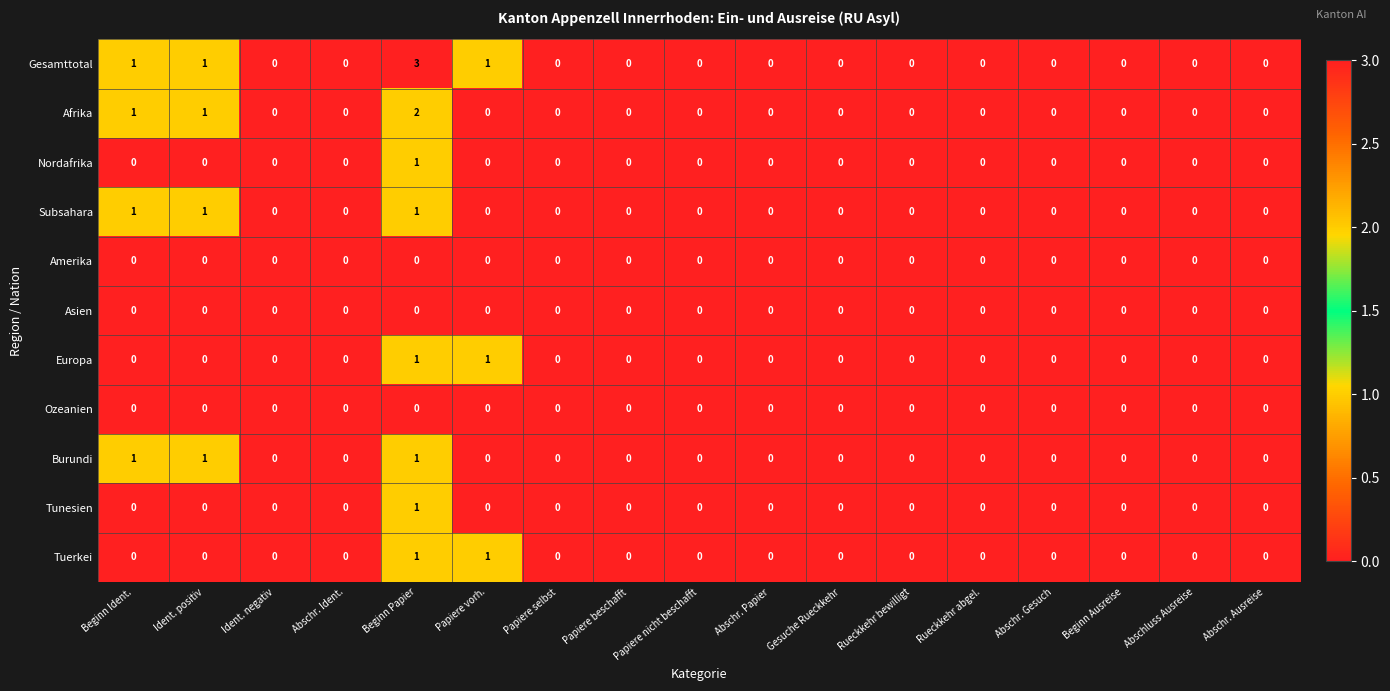

What is the maximum value shown in the chart?

3